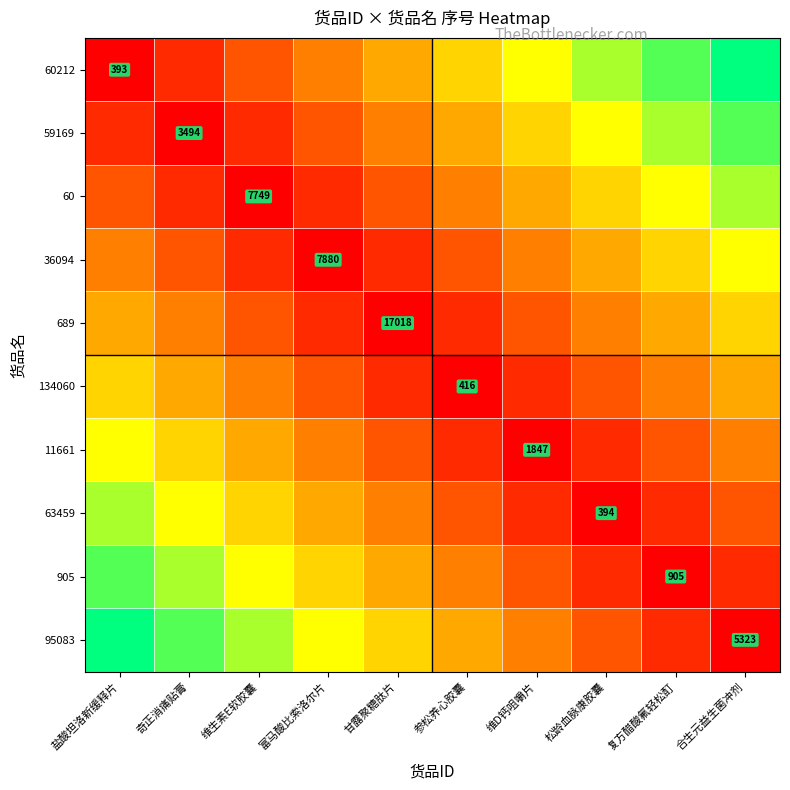

Which has a higher value, 维D钙咀嚼片 or 合生元益生菌冲剂?

合生元益生菌冲剂